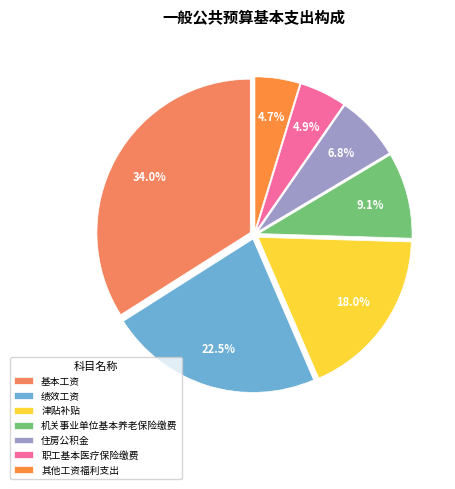

To the nearest percent, what is the average slice percentage?

14%